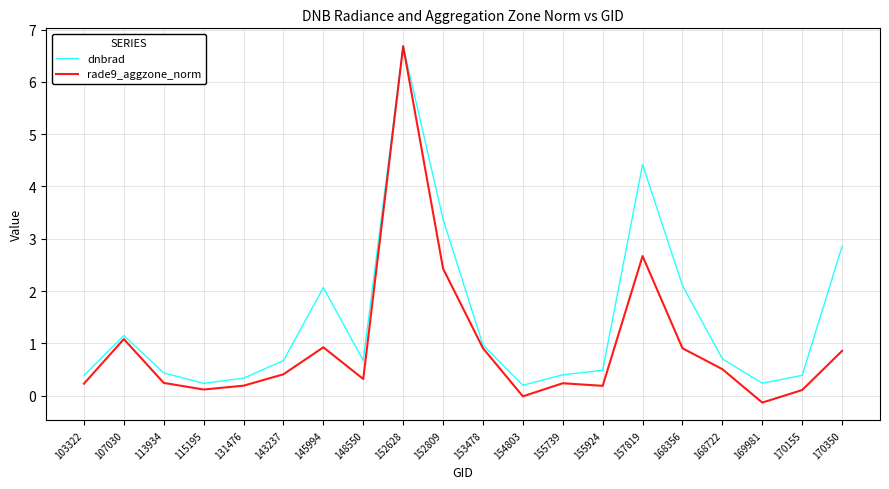

Which series has the widest spread of values?

rade9_aggzone_norm